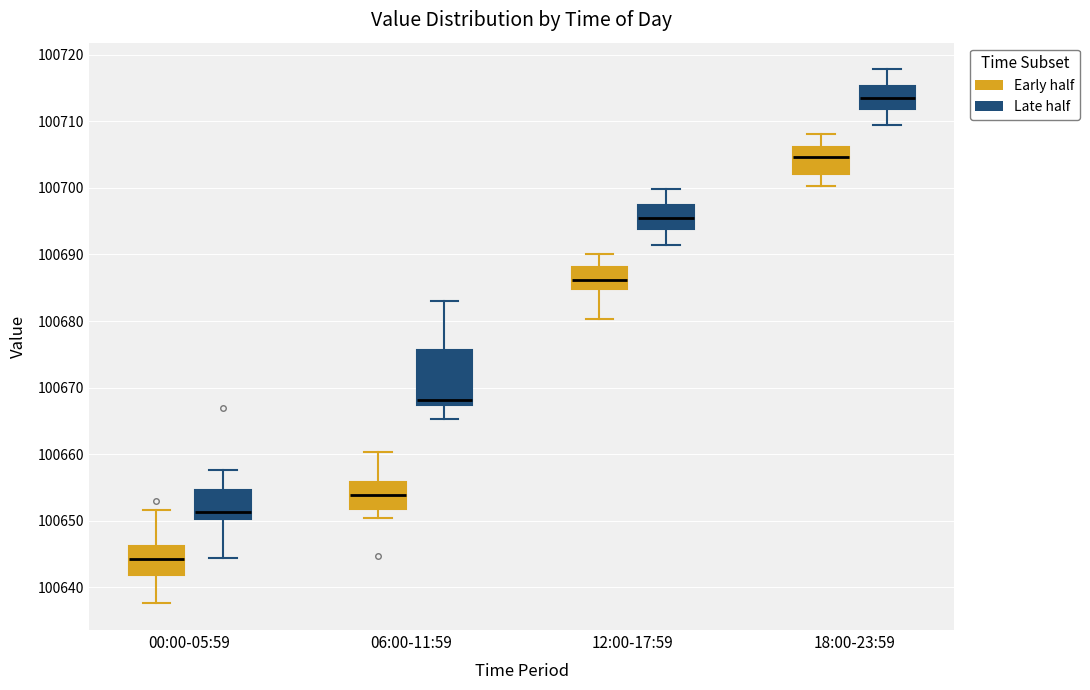

Reading left to right, transcribe this box plot: for each box, give where its median line is, the range the box spans, and where its two whiskers end, as read against the y-axis. The values are not printed on the chart, so give them approximately, as read against the axis.

00:00-05:59 (Early half): median 100644, box 100642 to 100646, whiskers 100638 to 100652
00:00-05:59 (Late half): median 100651, box 100650 to 100655, whiskers 100644 to 100658
06:00-11:59 (Early half): median 100654, box 100652 to 100656, whiskers 100650 to 100660
06:00-11:59 (Late half): median 100668, box 100667 to 100676, whiskers 100665 to 100683
12:00-17:59 (Early half): median 100686, box 100685 to 100688, whiskers 100680 to 100690
12:00-17:59 (Late half): median 100695, box 100694 to 100697, whiskers 100691 to 100700
18:00-23:59 (Early half): median 100705, box 100702 to 100706, whiskers 100700 to 100708
18:00-23:59 (Late half): median 100713, box 100712 to 100715, whiskers 100709 to 100718